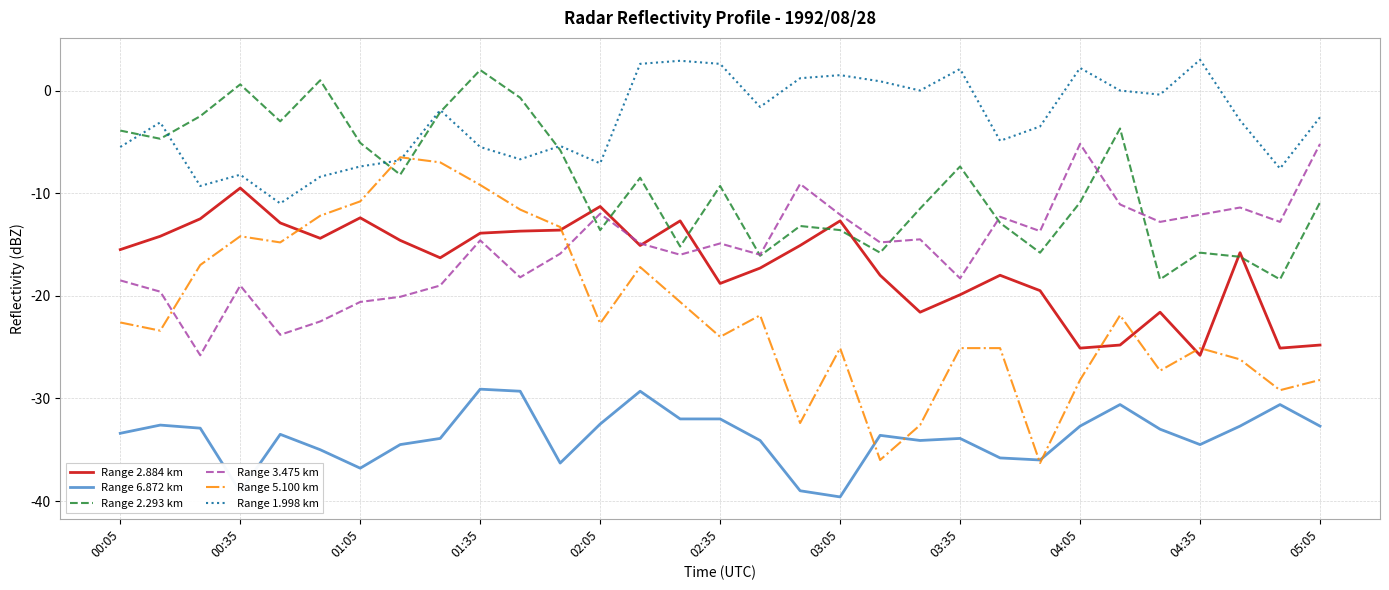

What is the smallest value displayed?

-39.6